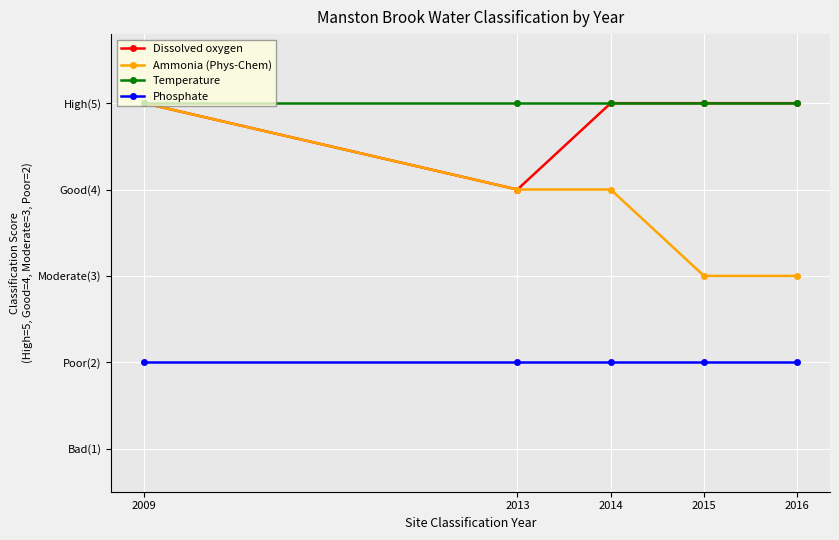

What are all the series names shown in the legend?

Dissolved oxygen, Ammonia (Phys-Chem), Temperature, Phosphate